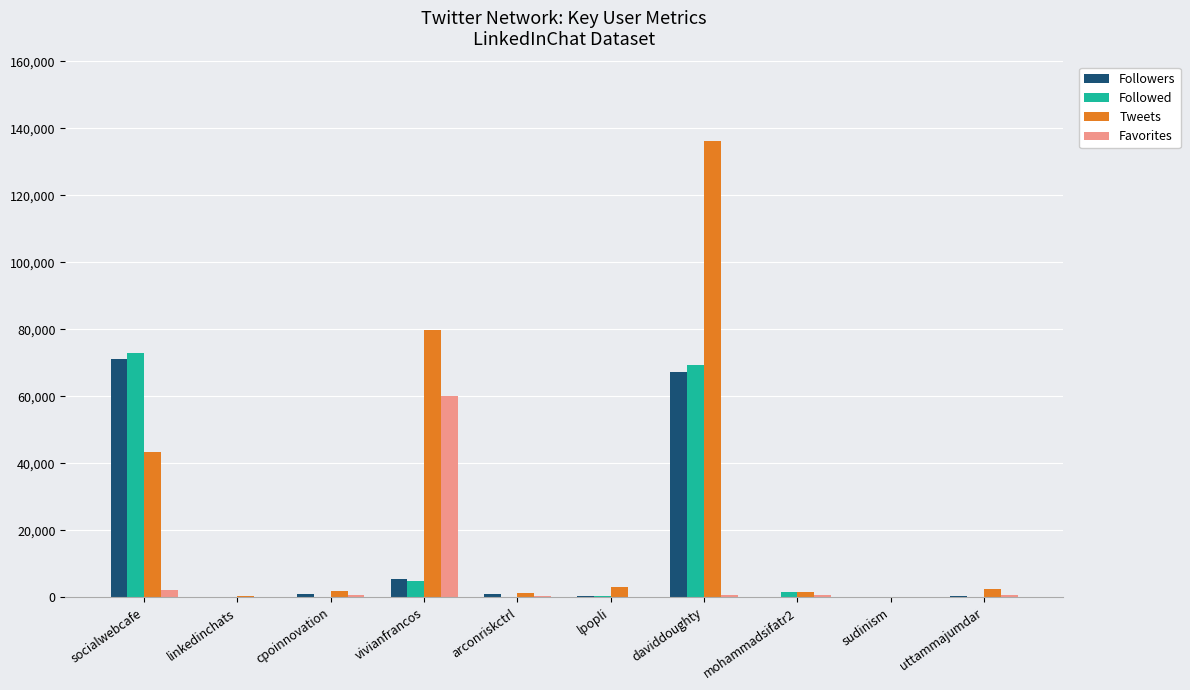

What is the spread (max minus min) of values at mohammadsifatr2?

1519